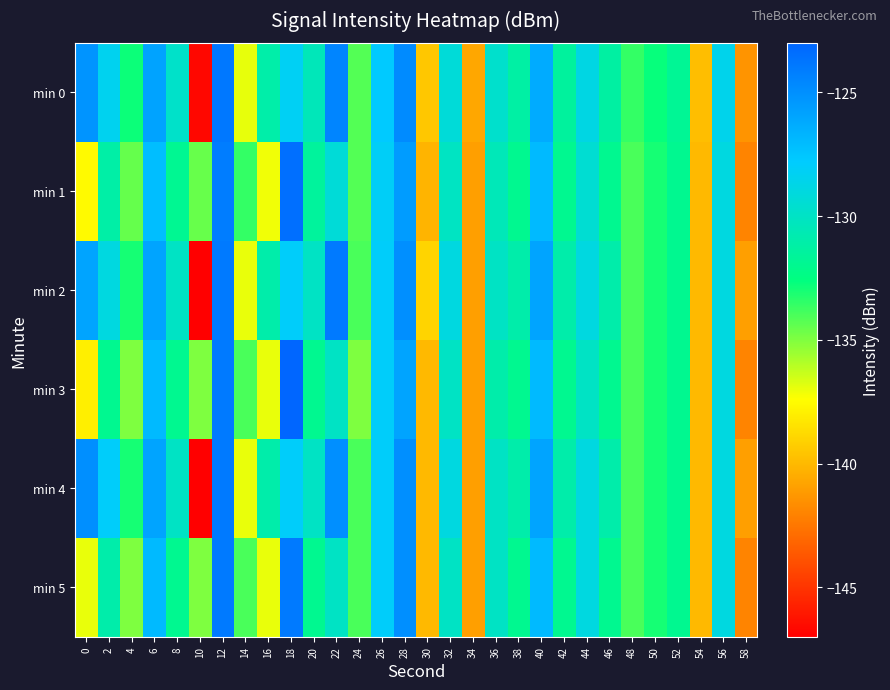

Which series has the largest range (max minus min)?

min 2